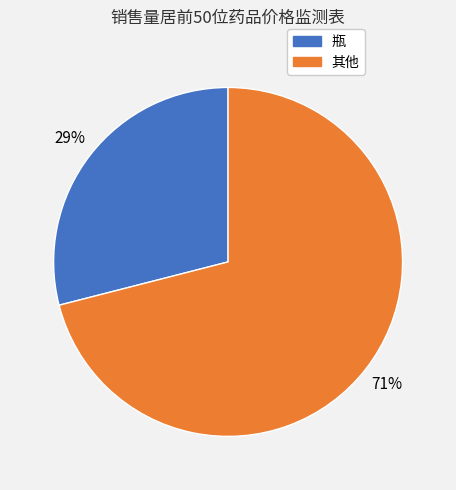

Does any single category account for the majority?

Yes